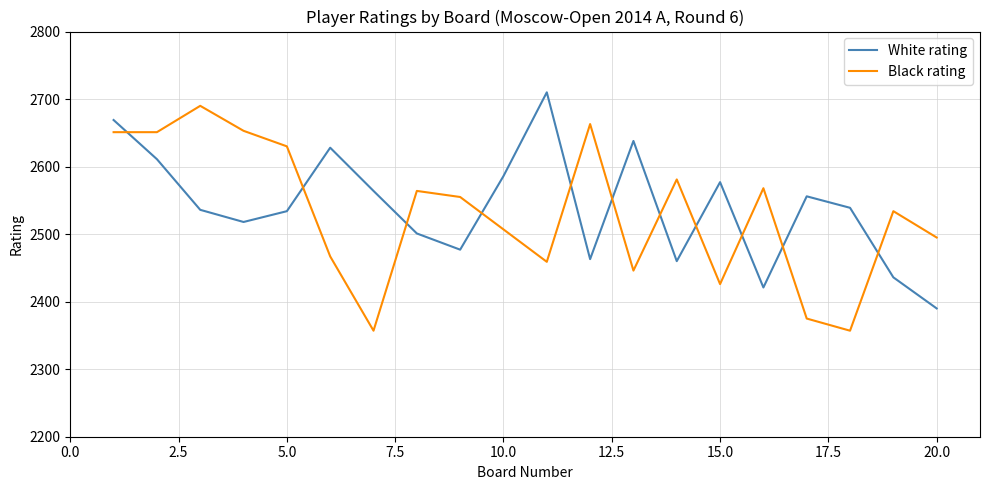

True or false: Black rating and White rating intersect in this chart.

True